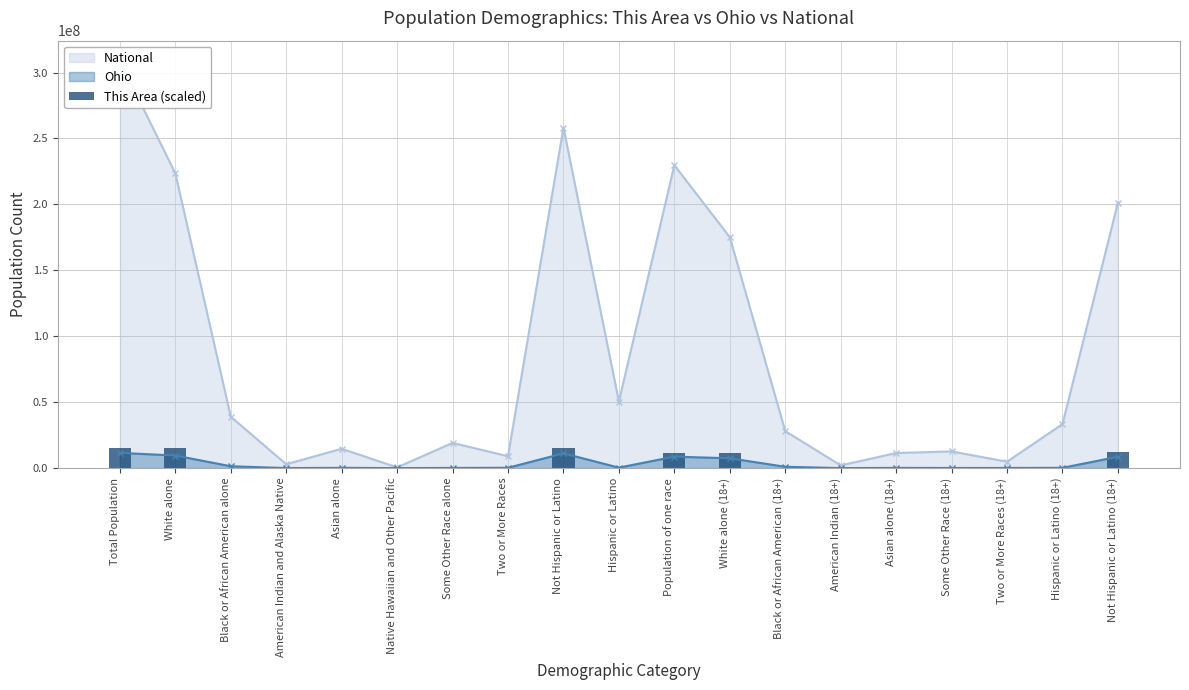

The chart shows a value of 0.0 at American Indian and Alaska Native. True or false?

True